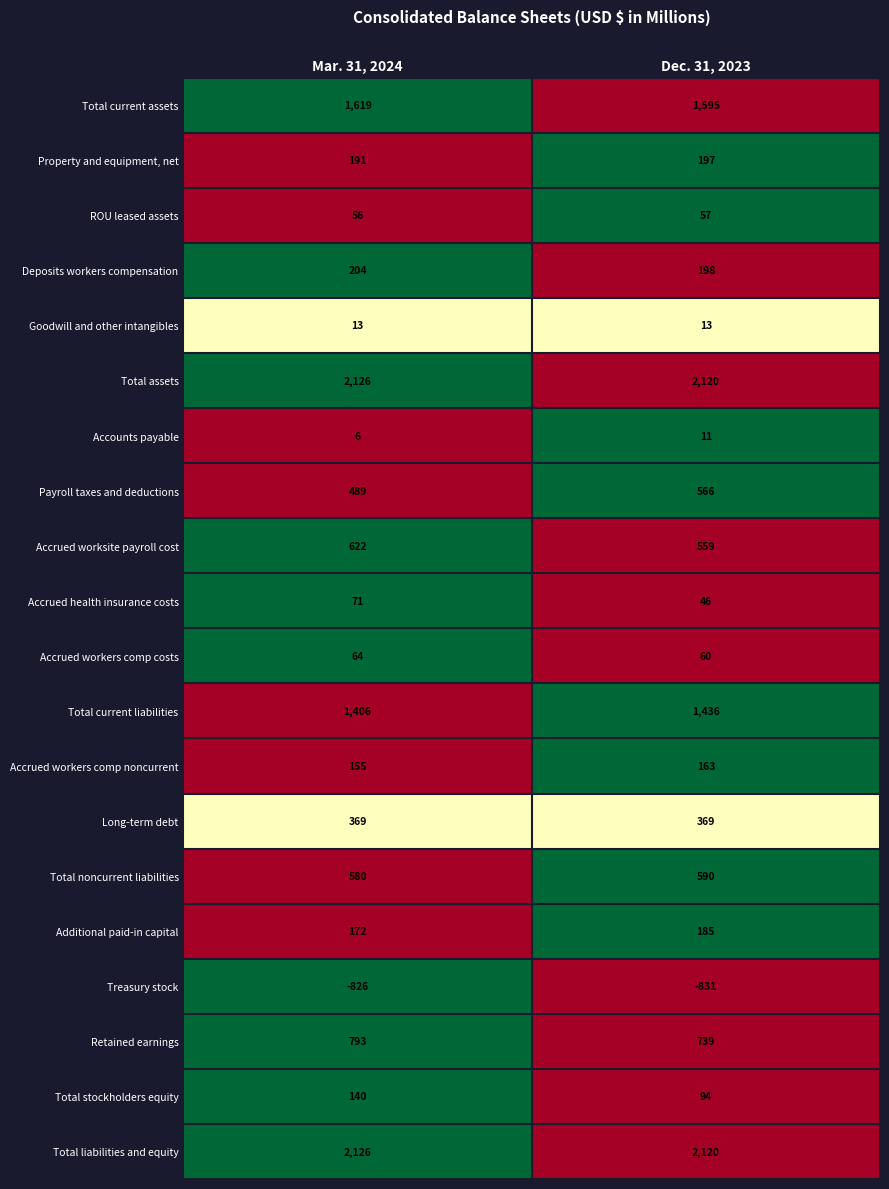

Which series has the largest range (max minus min)?

Payroll taxes and deductions